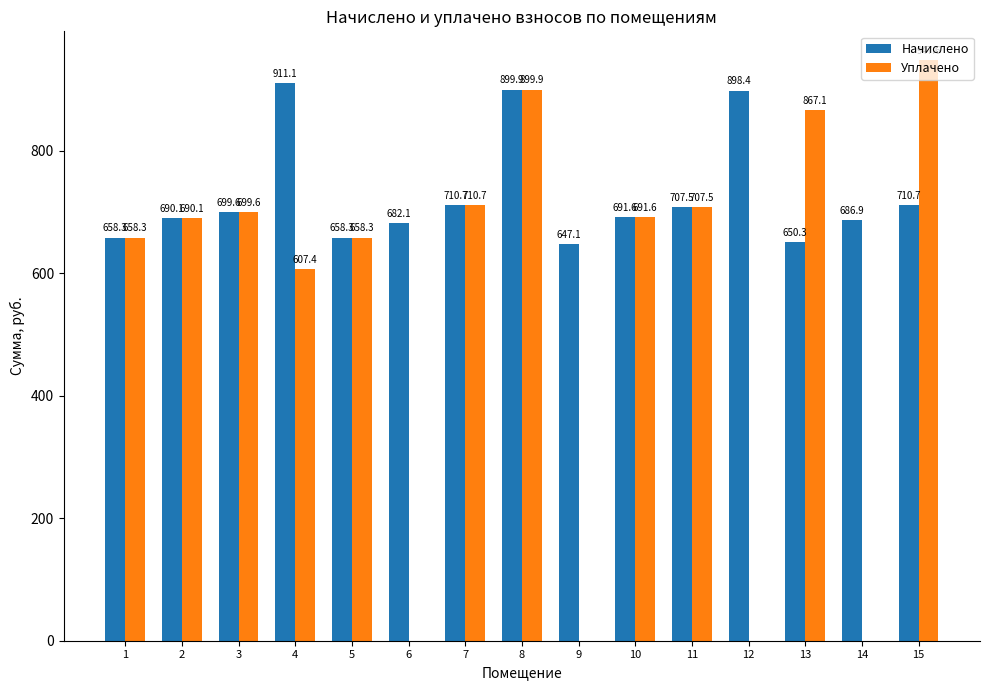

Does the chart contain stacked bars?

No